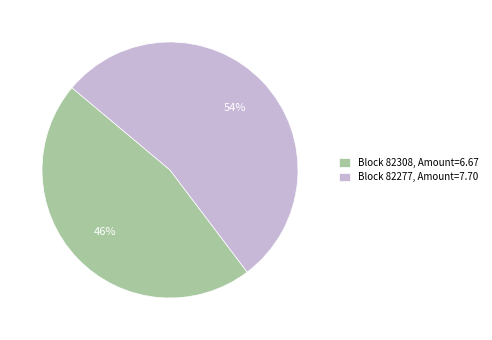

Rank the categories by value from lowest to highest.

Block 82308, Amount=6.67, Block 82277, Amount=7.70